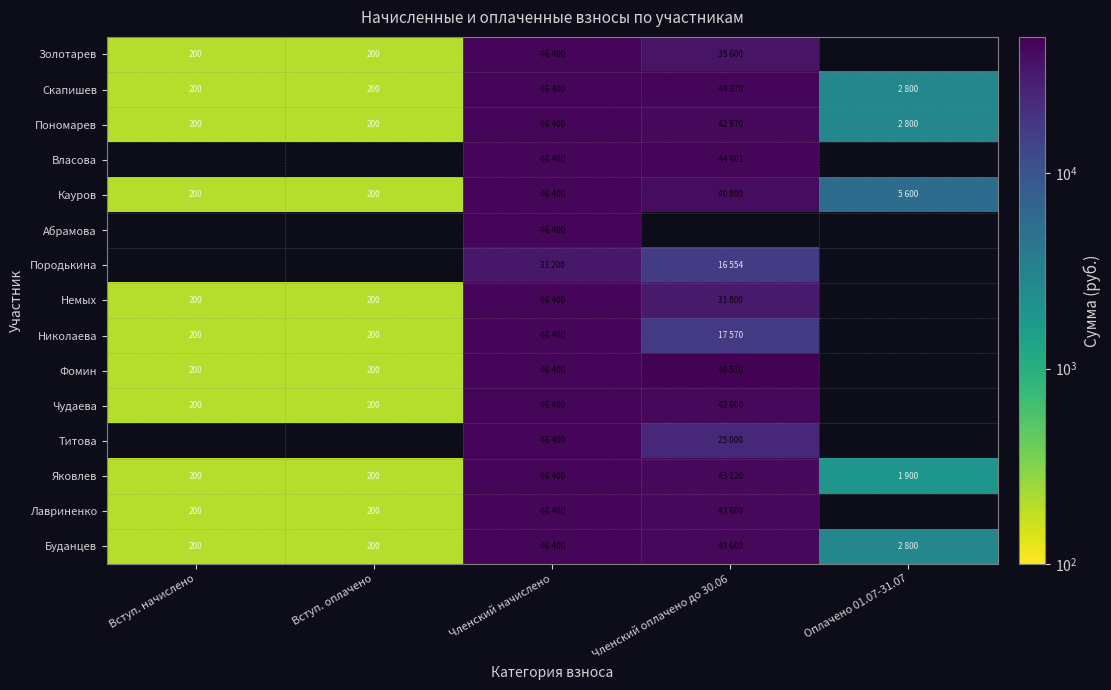

True or false: Пономарев has a value of 299 at Вступ. оплачено.

False